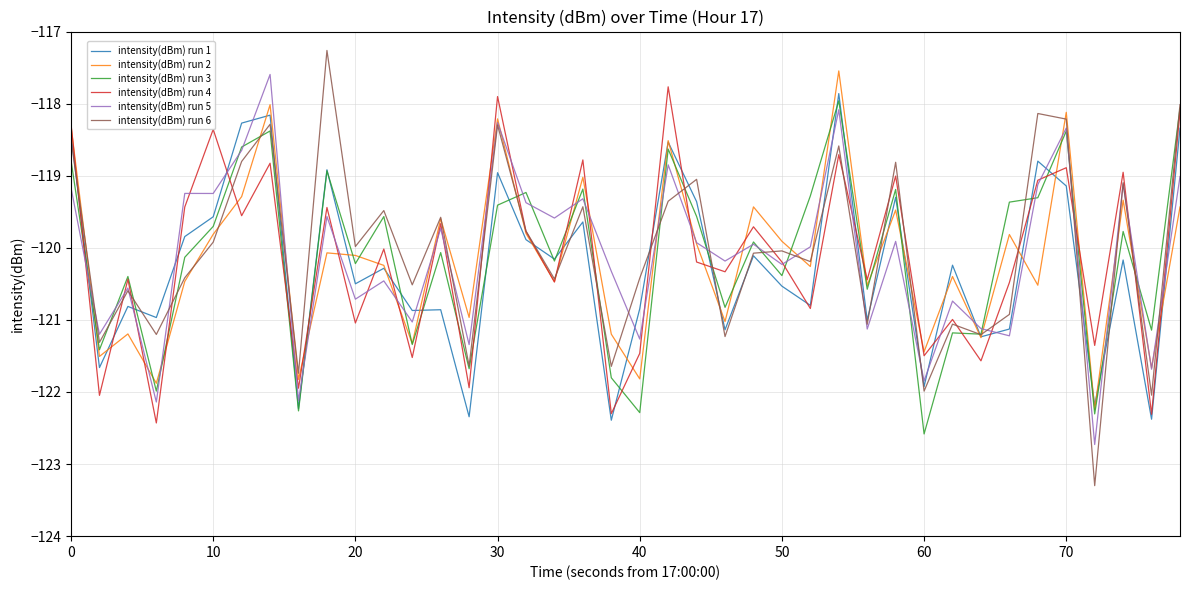

True or false: intensity(dBm) run 6 and intensity(dBm) run 3 intersect in this chart.

True